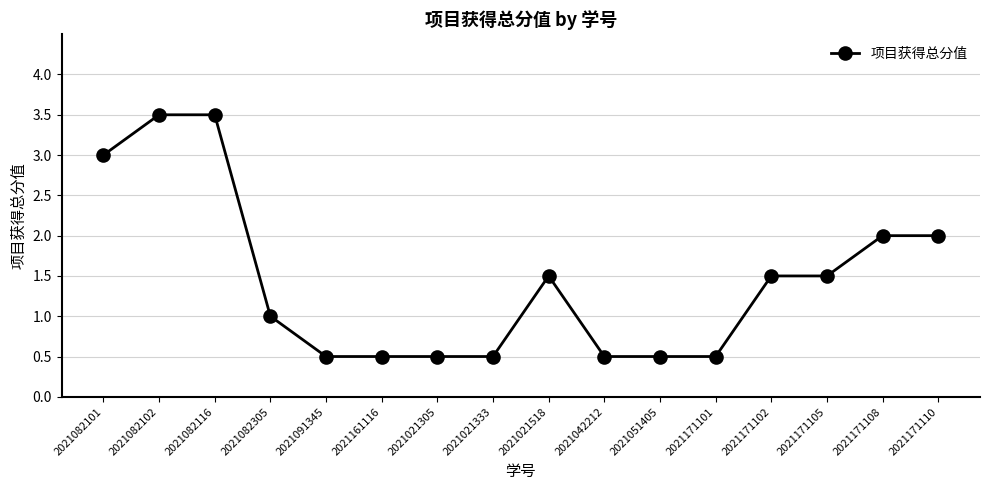

How many categories are shown in the chart?

16